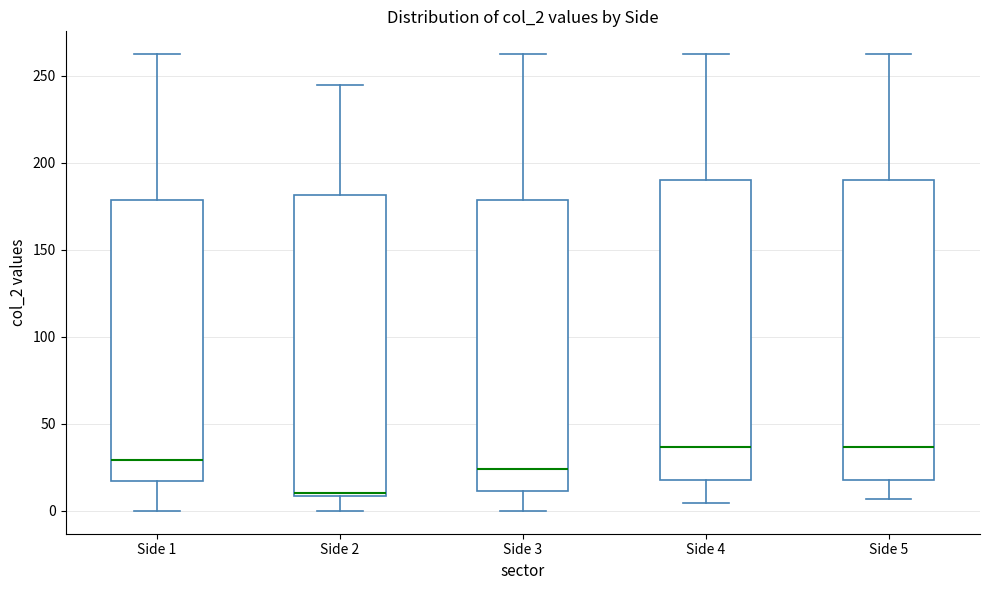

Where is the lower edge of the box for Side 4 on the y-axis? The values are not printed on the chart, so give them approximately, as read against the axis.

20